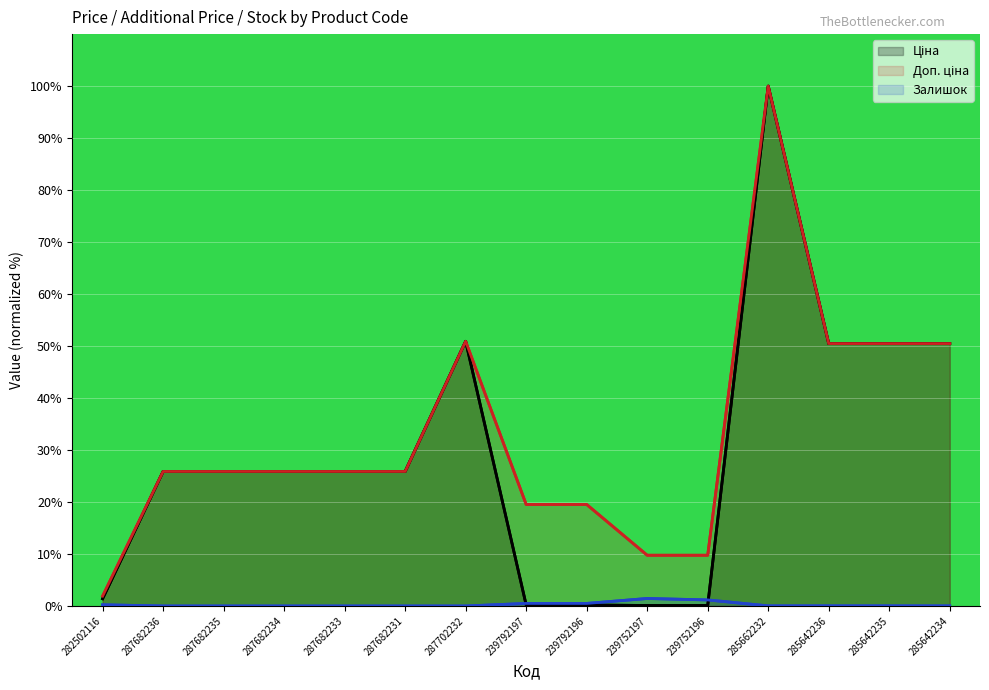

At which category is the sum across all series the highest?

285662232